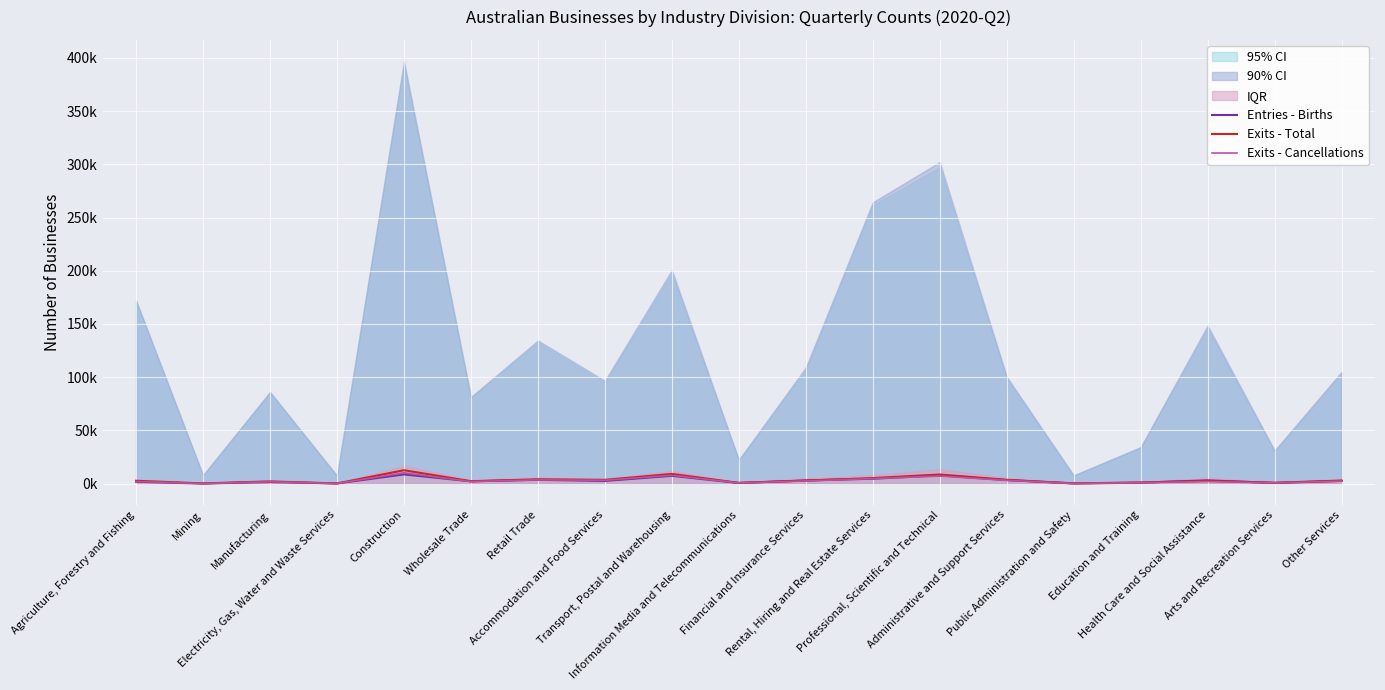

What is the average value of the Exits - Total series?

3491